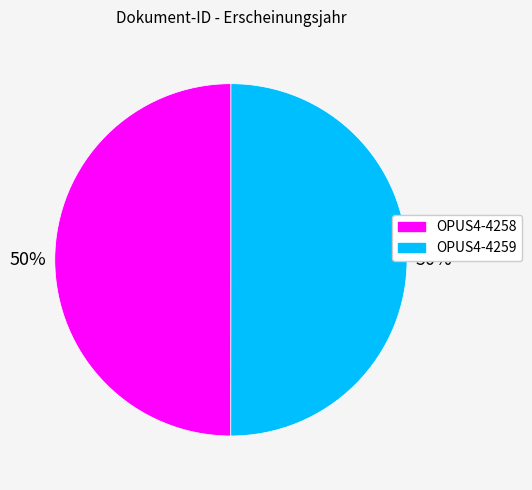

Do OPUS4-4259 and OPUS4-4258 together represent more than half of the pie?

Yes